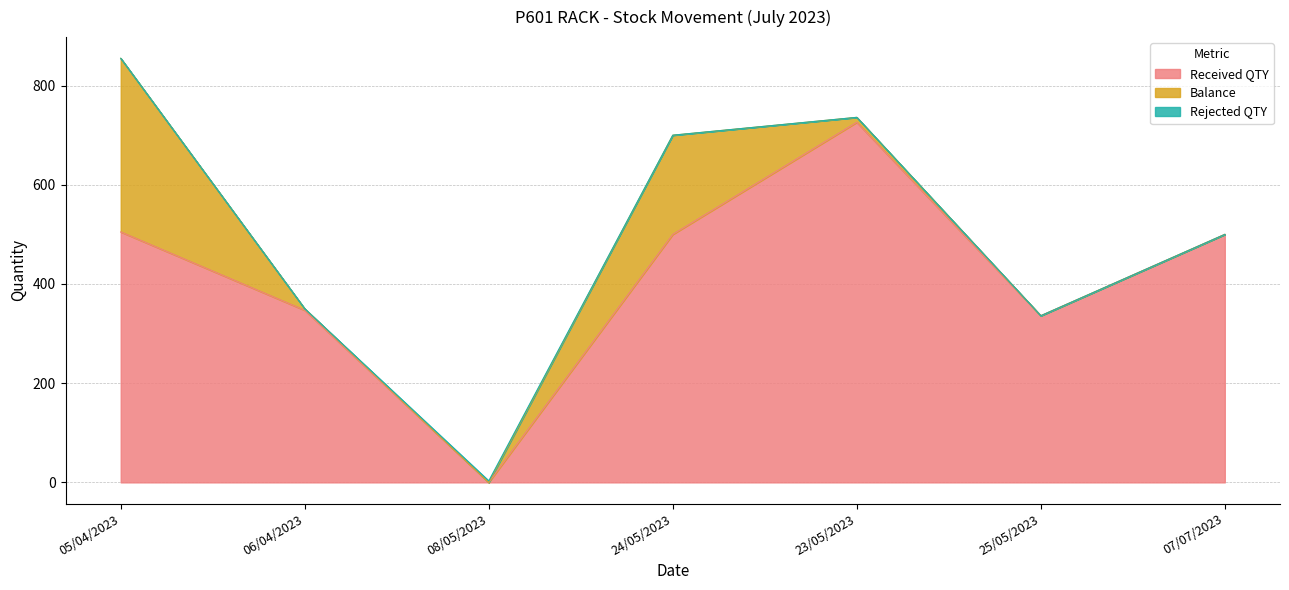

What is the spread (max minus min) of values at 08/05/2023?

3